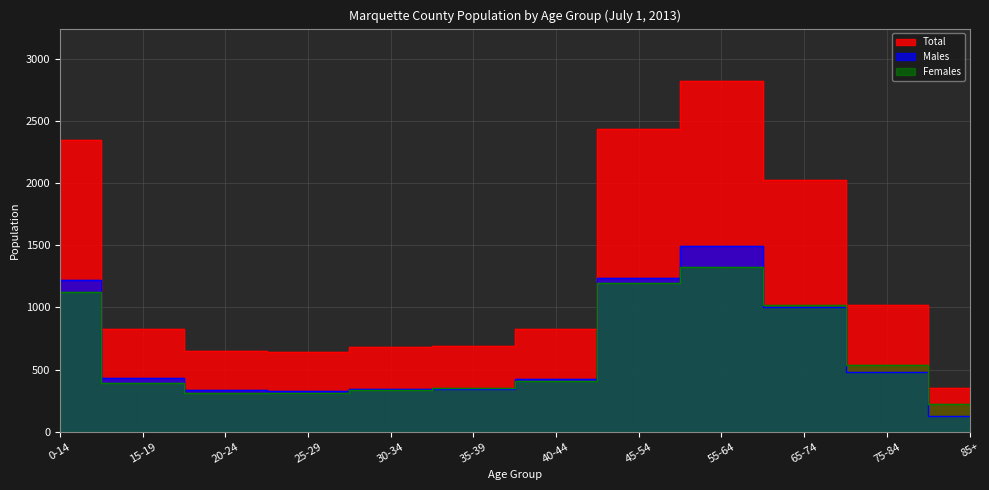

Reading left to right, what are all the values shown in this chart?

Males: 0-14=1224	15-19=431	20-24=337	25-29=330	30-34=345	35-39=342	40-44=421	45-54=1237	55-64=1494	65-74=1006	75-84=482	85+=127
Females: 0-14=1121	15-19=395	20-24=314	25-29=315	30-34=336	35-39=348	40-44=407	45-54=1199	55-64=1328	65-74=1018	75-84=538	85+=222
Total: 0-14=2345	15-19=826	20-24=651	25-29=645	30-34=681	35-39=690	40-44=828	45-54=2436	55-64=2822	65-74=2024	75-84=1020	85+=349